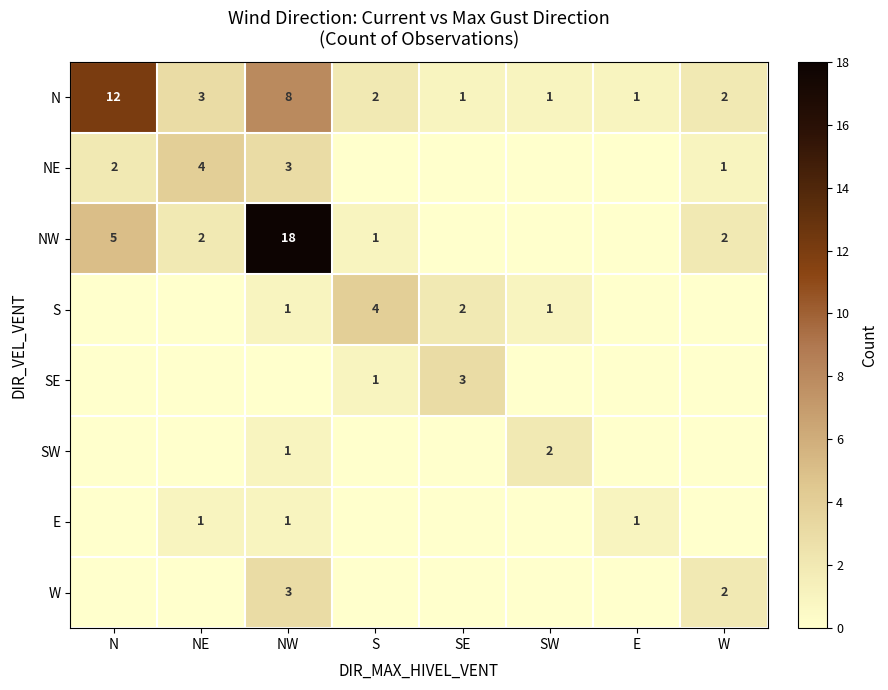

How many categories are shown in the chart?

8